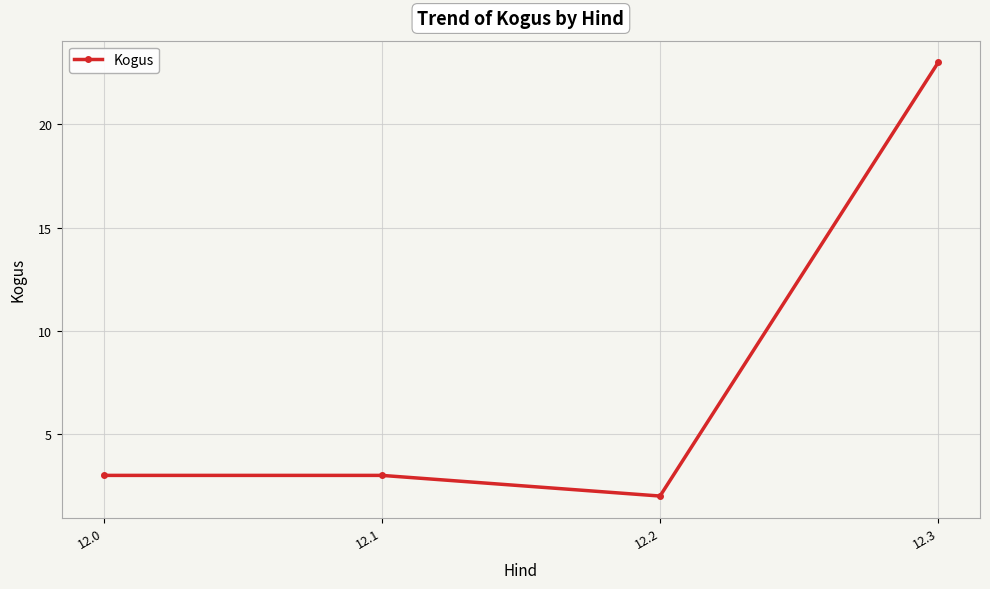

What is the change in value from 12.0 to 12.3?

+20